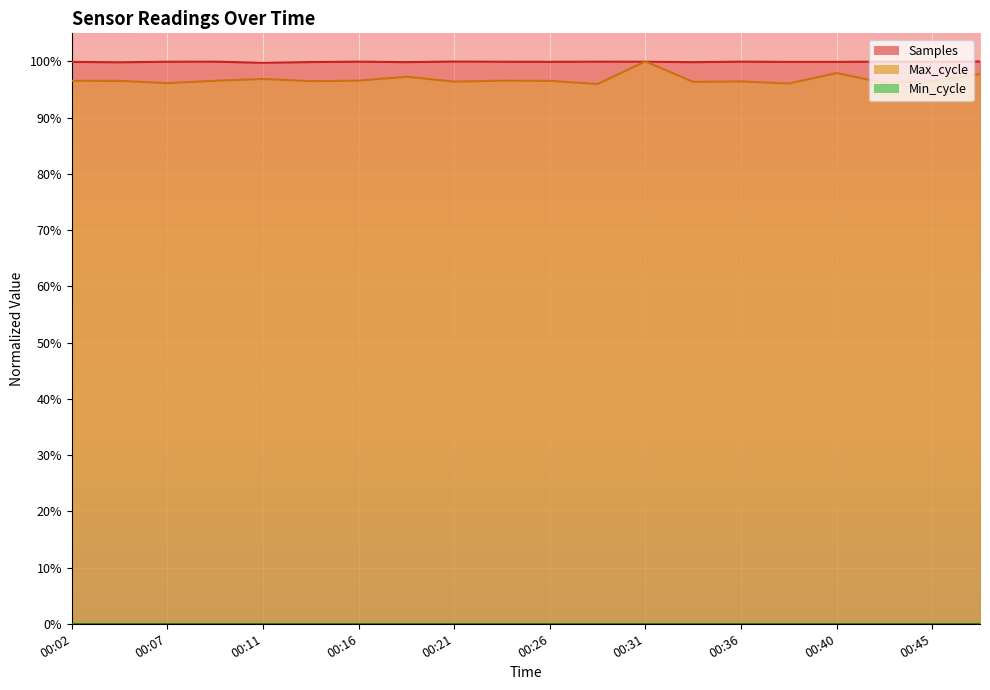

Which series ends up on top after the final intersection of Samples and Max_cycle?

Samples